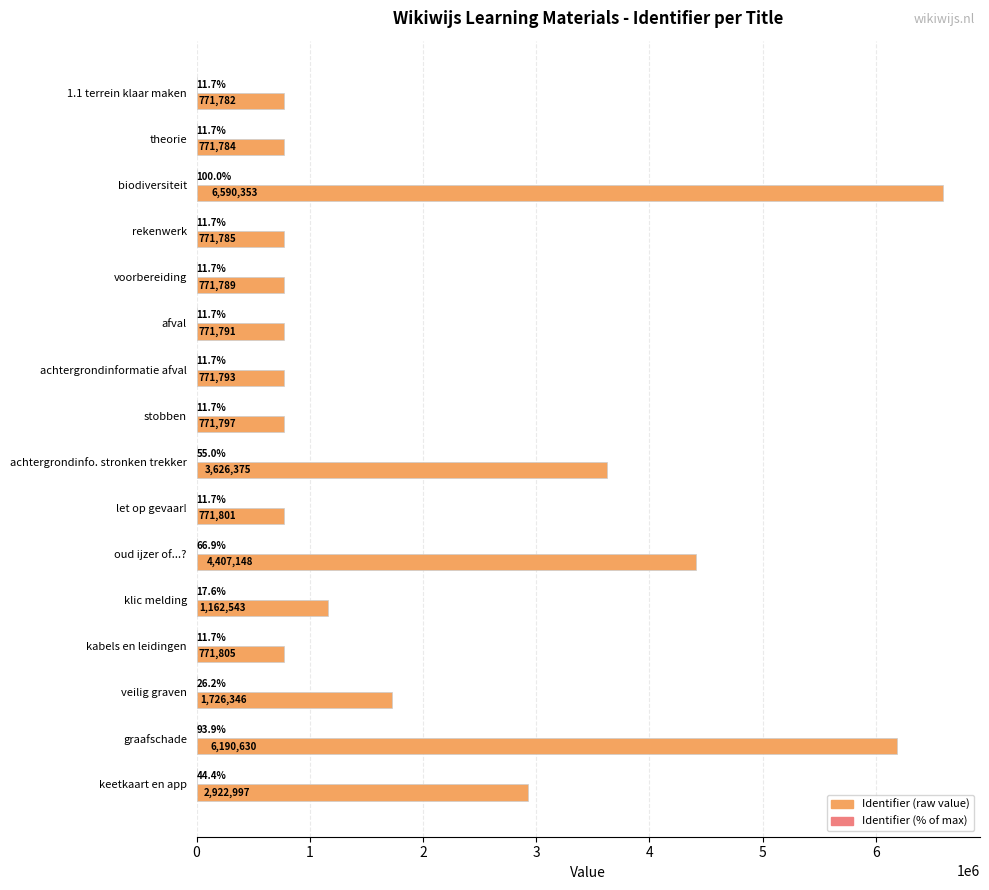

What is the greatest value displayed?

6590353.0